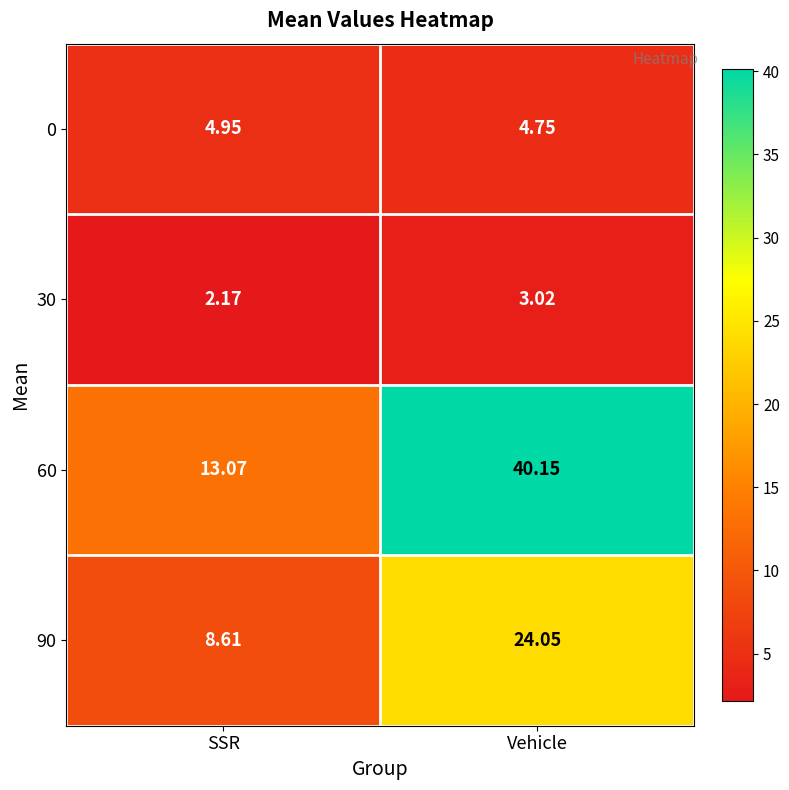

Count the number of data series in this chart.

4